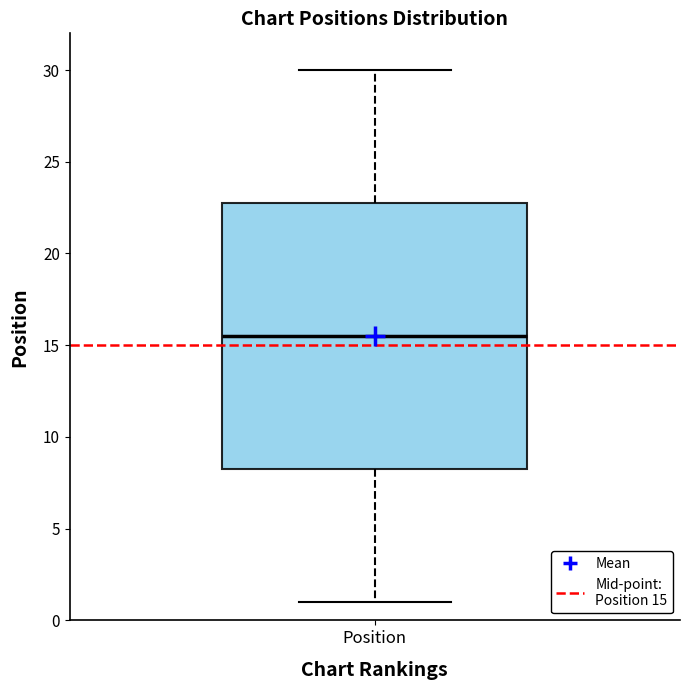

Transcribe this box plot: give where the median line is, the range the box spans, and where the two whiskers end, as read against the y-axis. The values are not printed on the chart, so give them approximately, as read against the axis.

median 15.5, box 8.5 to 23.0, whiskers 1.0 to 30.0